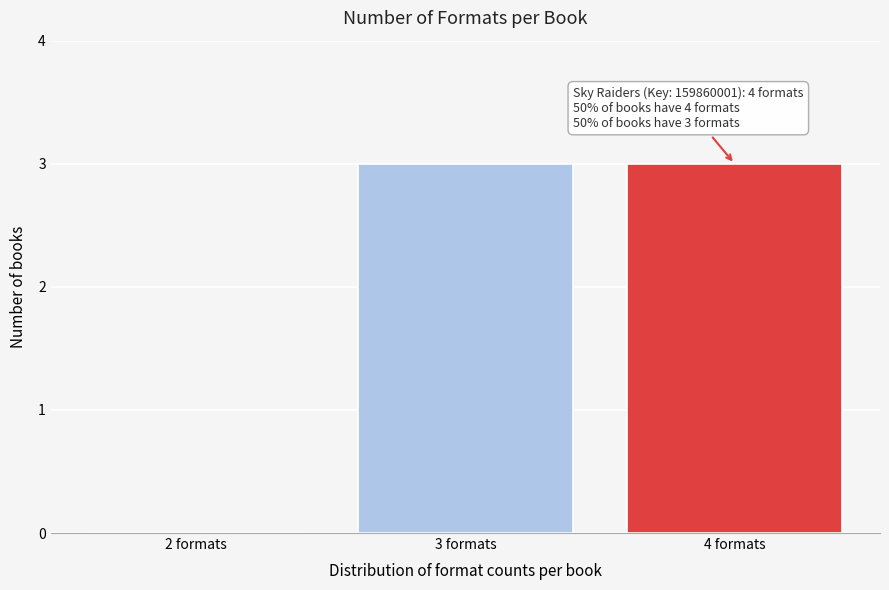

Reading right to left, extract all data points from this chart.

4 formats=3	3 formats=3	2 formats=0